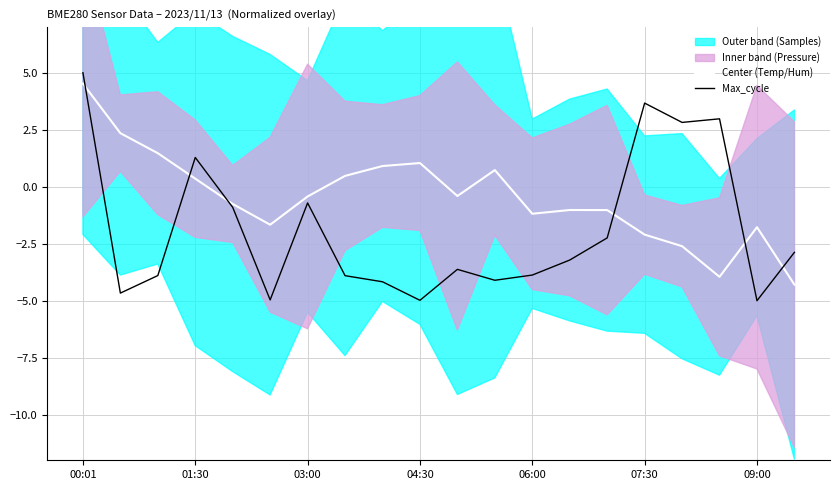

The value of Max_cycle at 00:01 is 5.0. True or false?

True